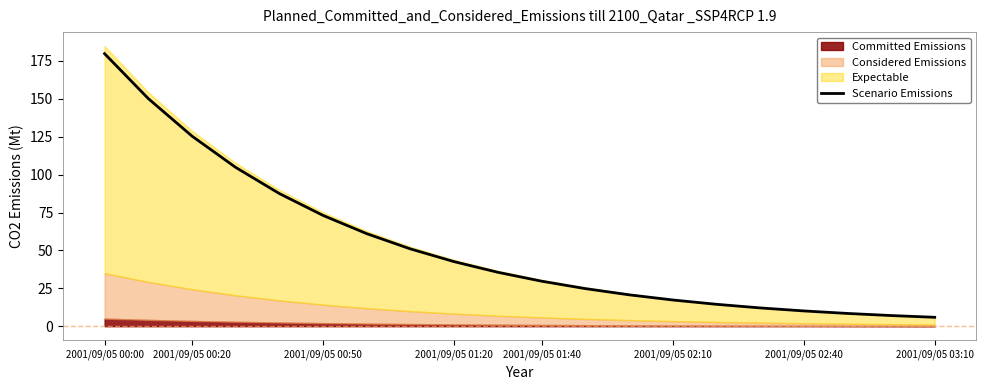

Is it true that Scenario Emissions equals 104.5 at 2001/09/05 00:50?

False